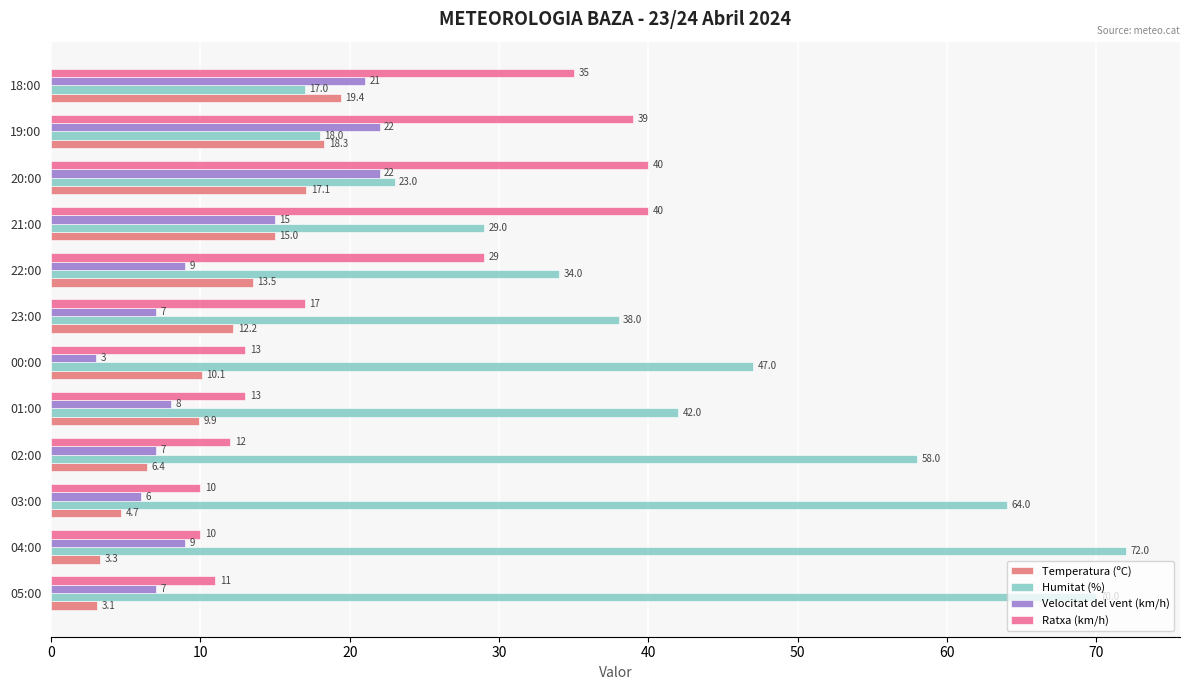

What is the difference between the maximum and minimum values in the Humitat (%) series?

55.0